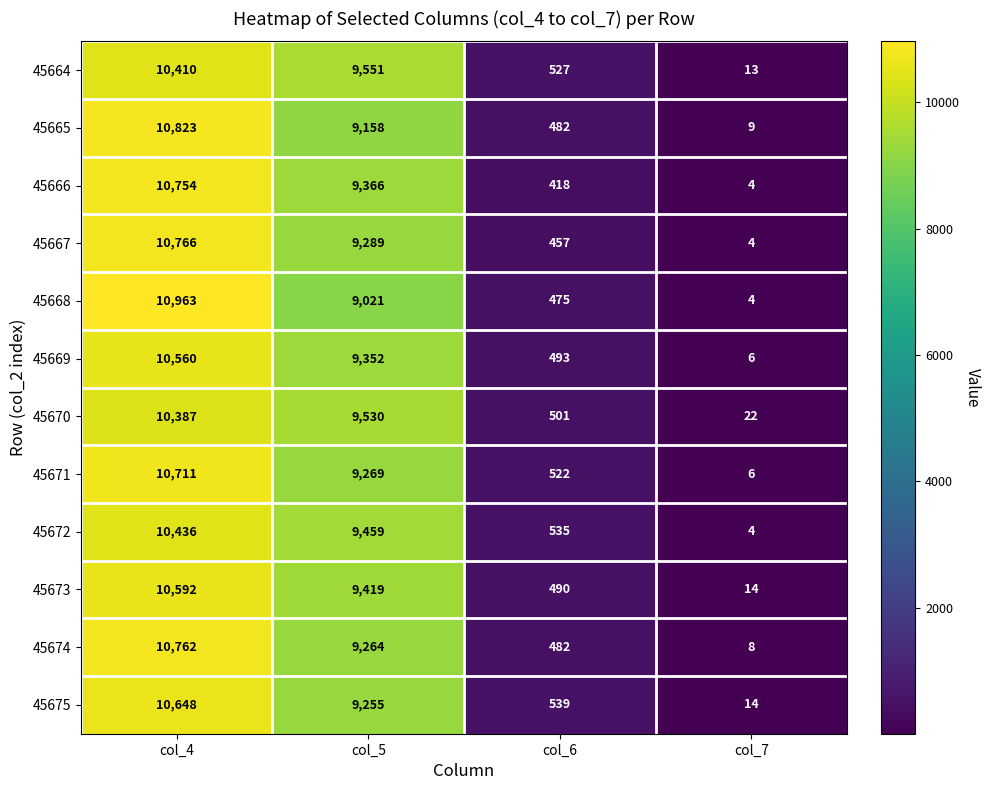

At which category is the sum across all series the highest?

col_4